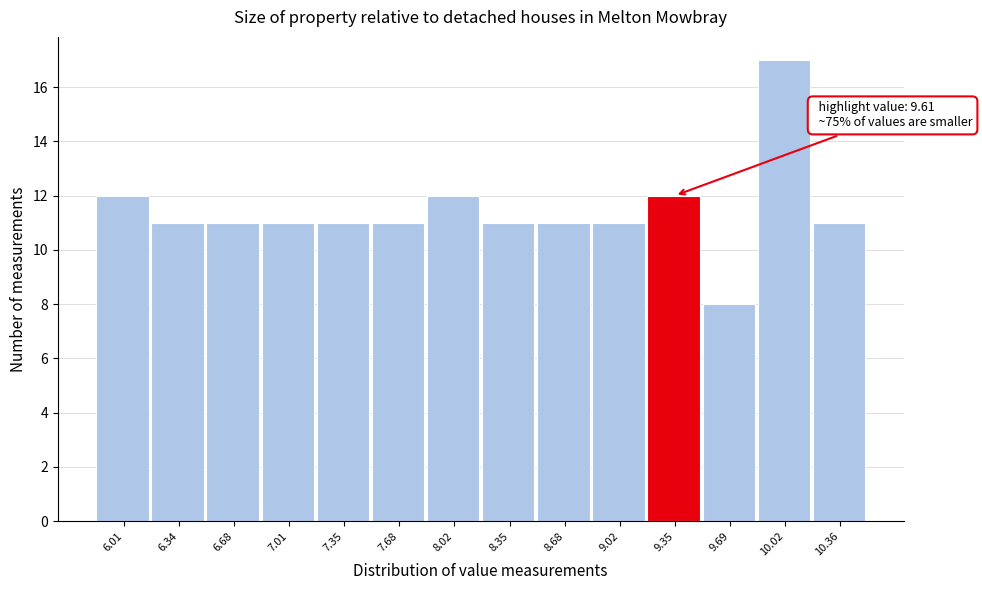

Reading left to right, transcribe all the data shown in this chart.

6.01=12	6.34=11	6.68=11	7.01=11	7.35=11	7.68=11	8.02=12	8.35=11	8.68=11	9.02=11	9.35=12	9.69=8	10.02=17	10.36=11